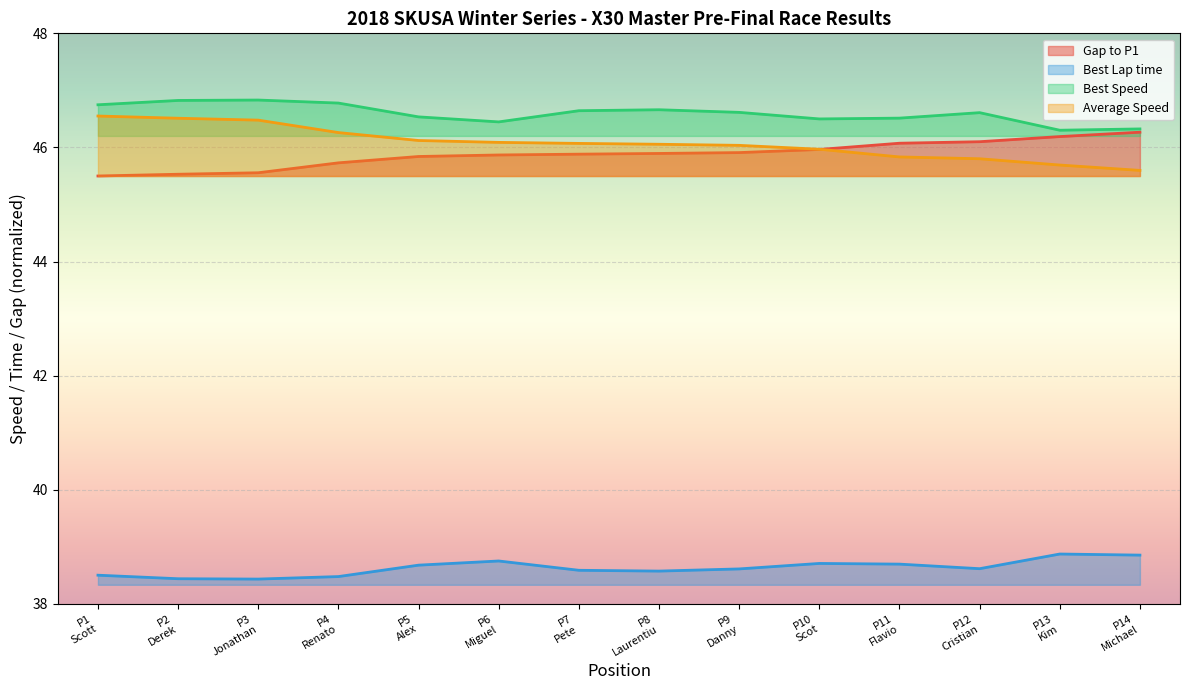

True or false: Best Lap time and Gap to P1 cross at least once.

False